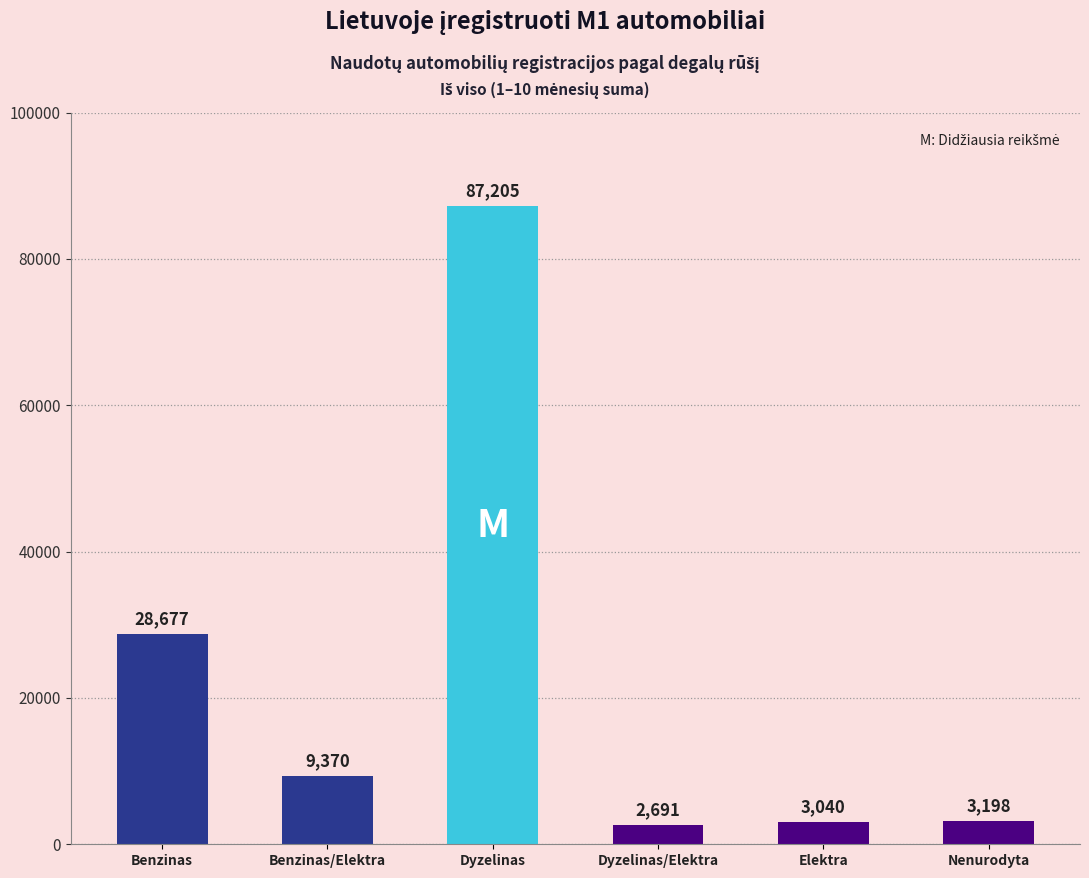

Reading left to right, list all the values displayed in this chart.

Benzinas=28677	Benzinas/Elektra=9370	Dyzelinas=87205	Dyzelinas/Elektra=2691	Elektra=3040	Nenurodyta=3198